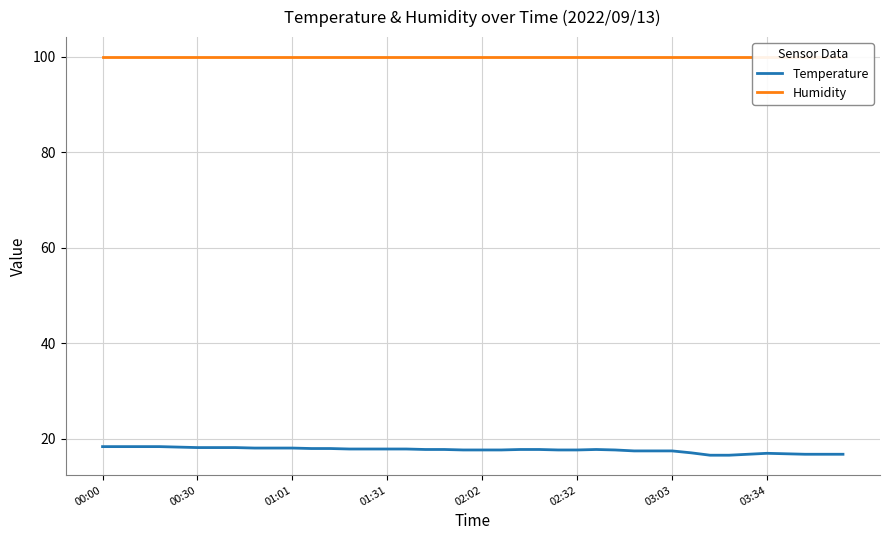

What is the lowest value of the Humidity series?

99.9